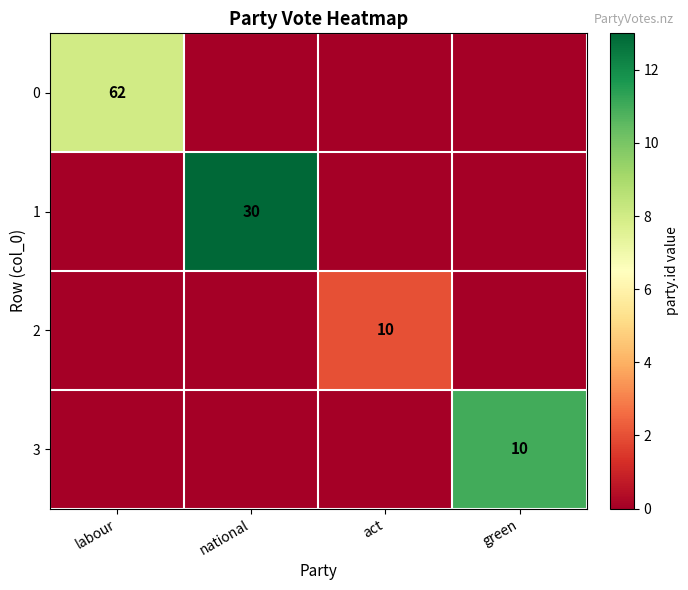

True or false: 0 has a value of 16 at labour.

False